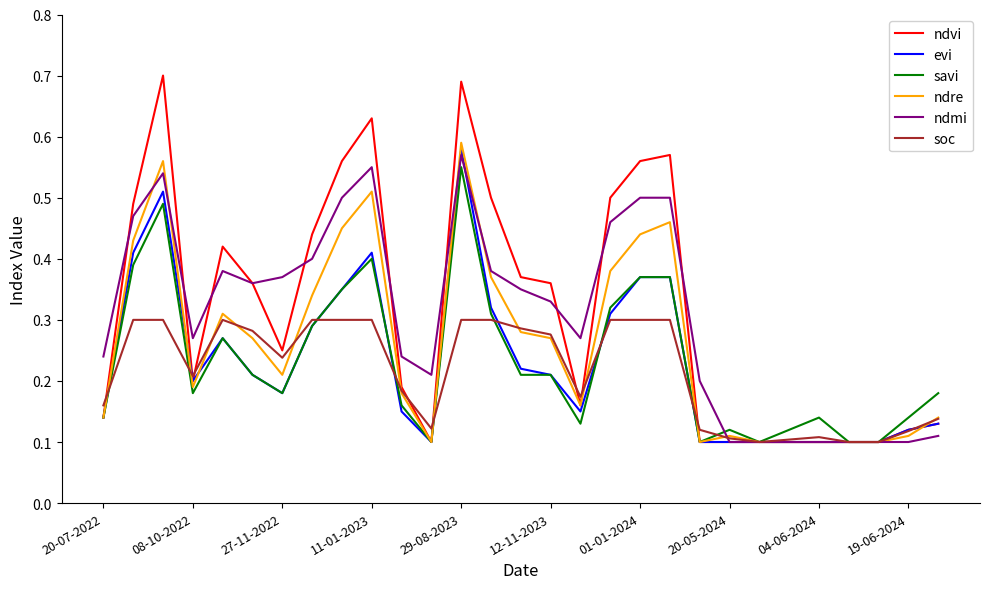

Which series has the largest range (max minus min)?

ndvi